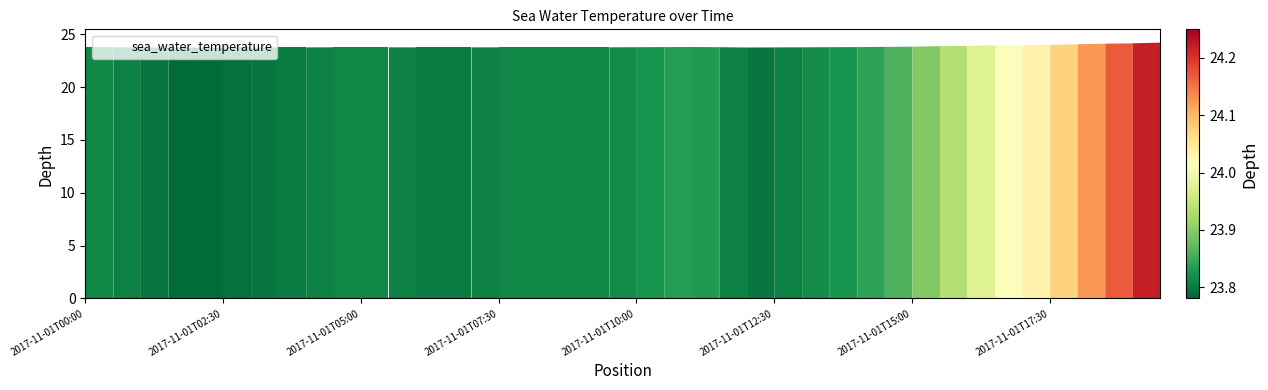

What is the smallest value displayed?

23.8